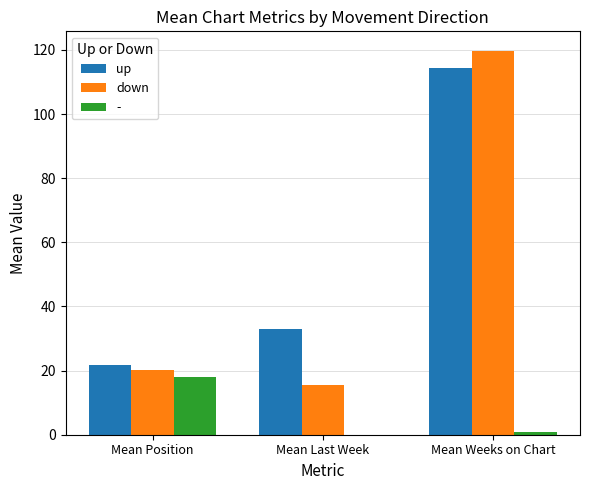

What is the sum of all down values?

155.4